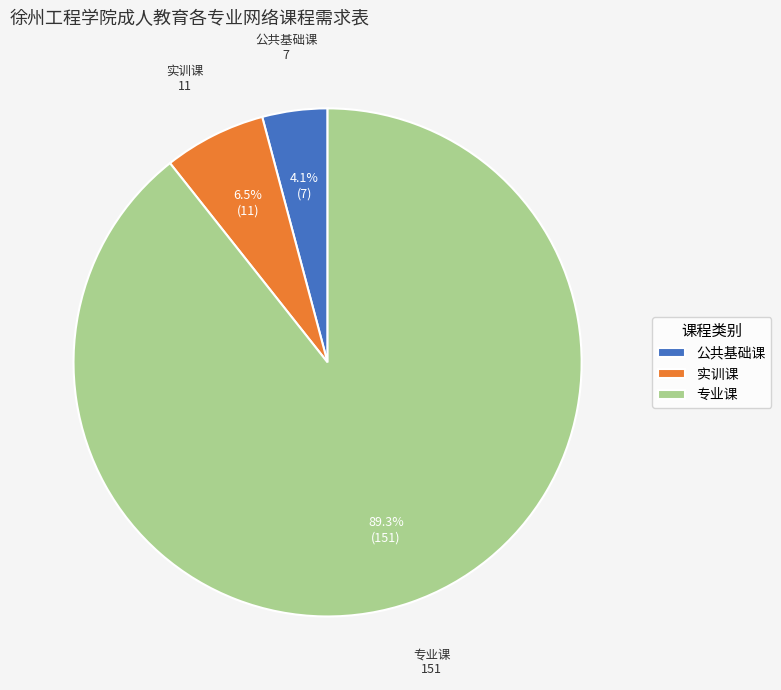

True or false: 专业课 accounts for 89% of the total.

True